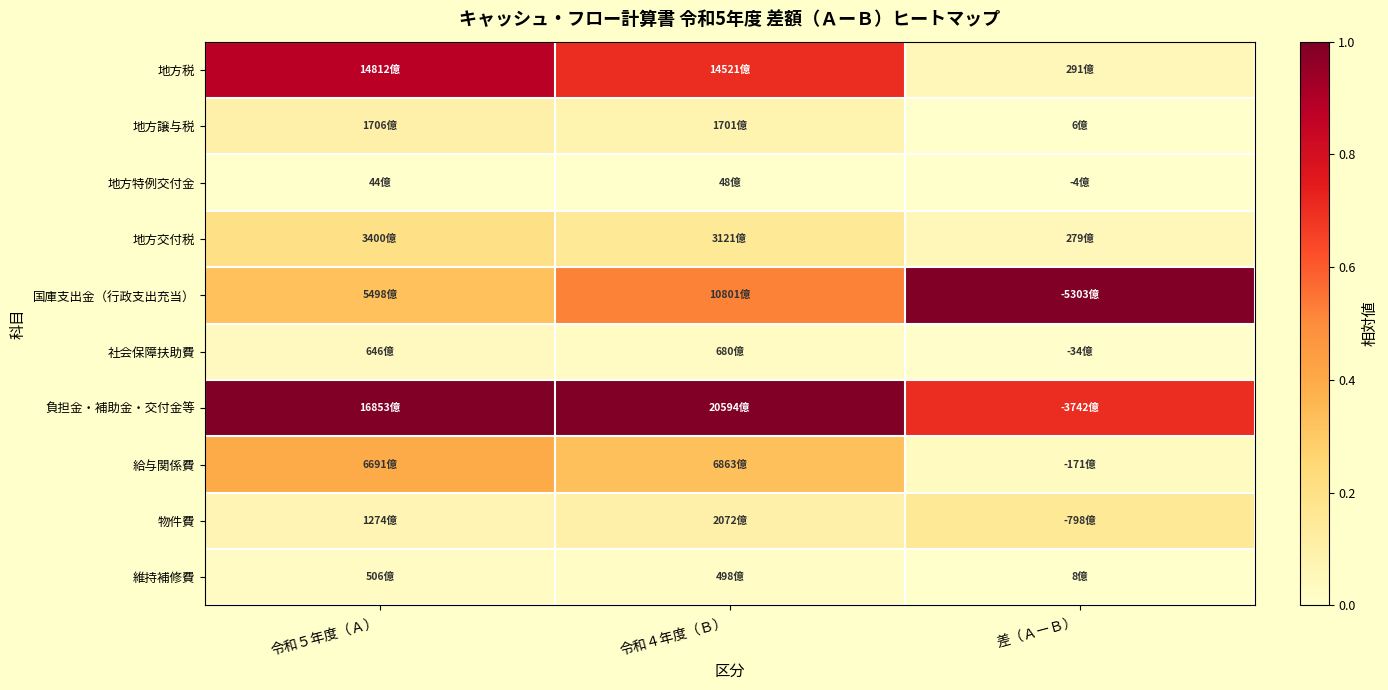

Which series changed the most between 令和５年度（Ａ） and 令和４年度（Ｂ）?

国庫支出金（行政支出充当）